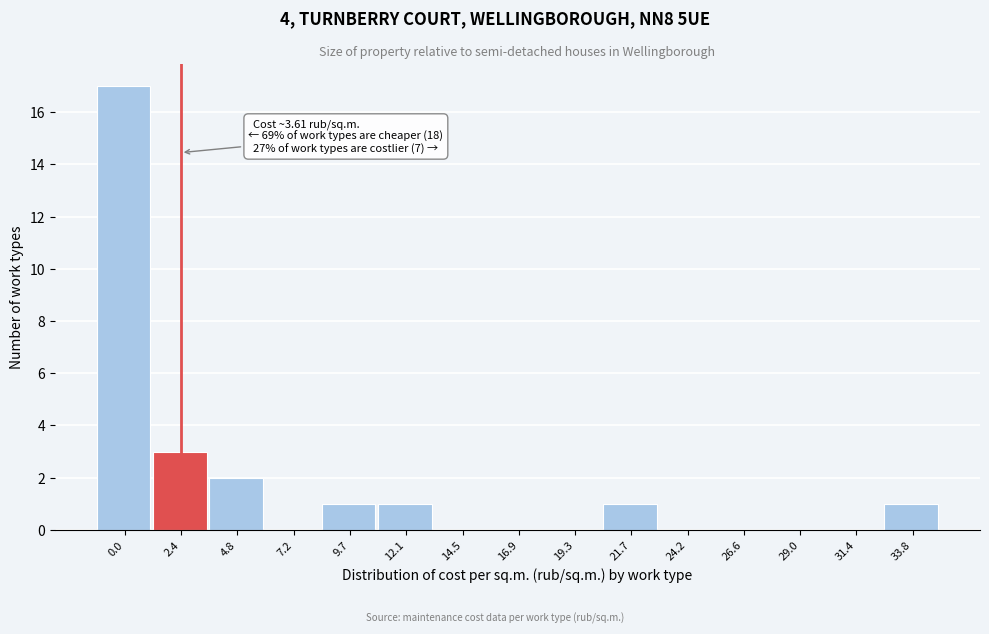

Reading left to right, what are all the values shown in this chart?

0.0=17	2.4=3	4.8=2	7.2=0	9.7=1	12.1=1	14.5=0	16.9=0	19.3=0	21.7=1	24.2=0	26.6=0	29.0=0	31.4=0	33.8=1